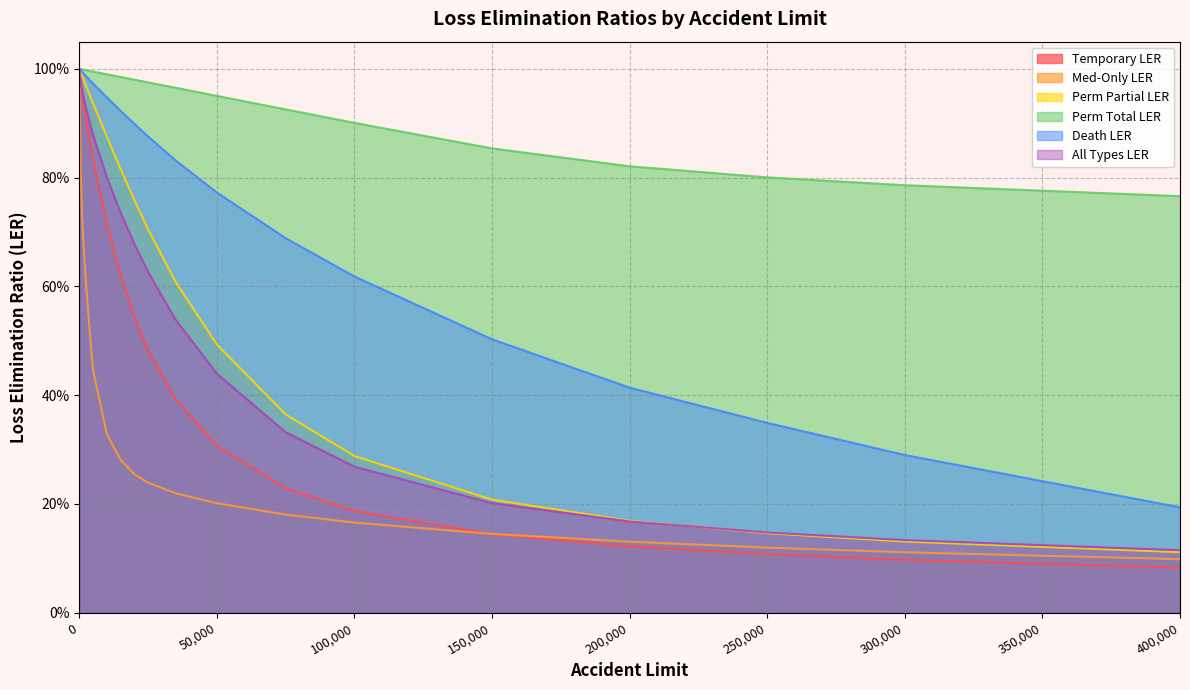

What is the value of the Temporary LER point at the 1st from the left?

1.0